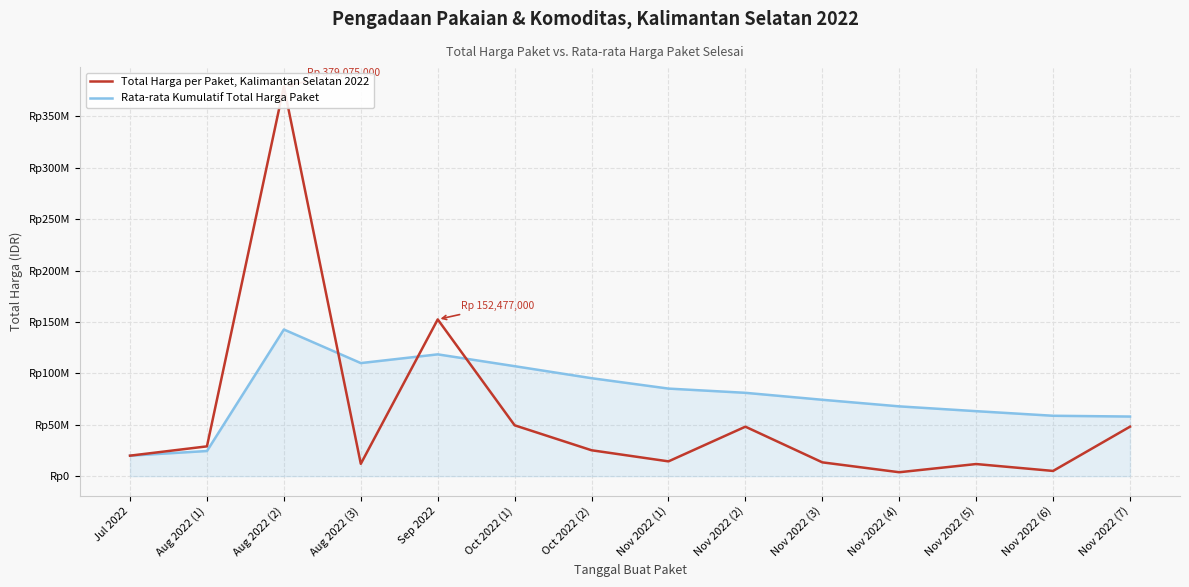

Rank the series at Nov 2022 (5) from highest to lowest value.

Rata-rata Kumulatif Total Harga Paket, Total Harga per Paket, Kalimantan Selatan 2022